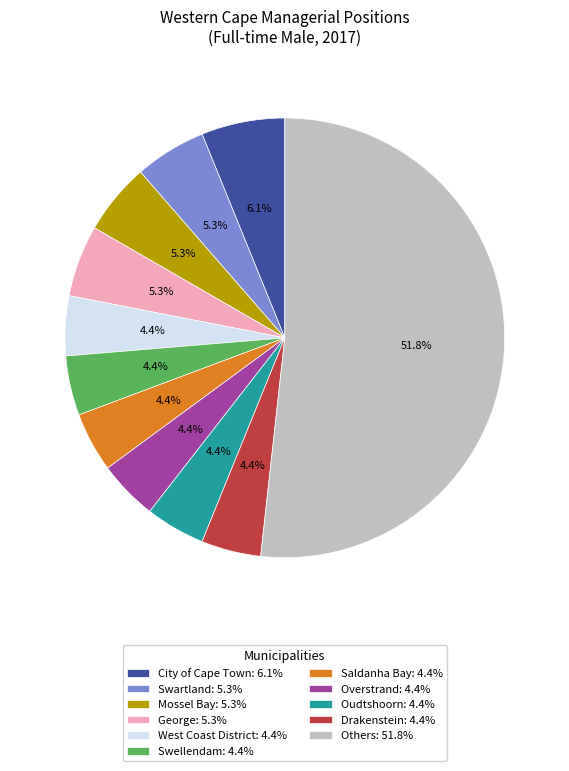

What percentage is NOT represented by West Coast District: 4.4%?

95.6%